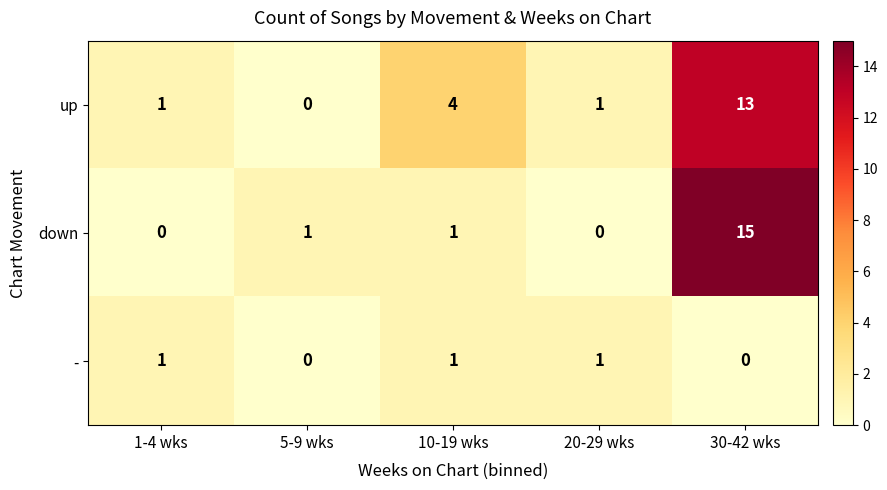

At which label does up reach its minimum?

5-9 wks